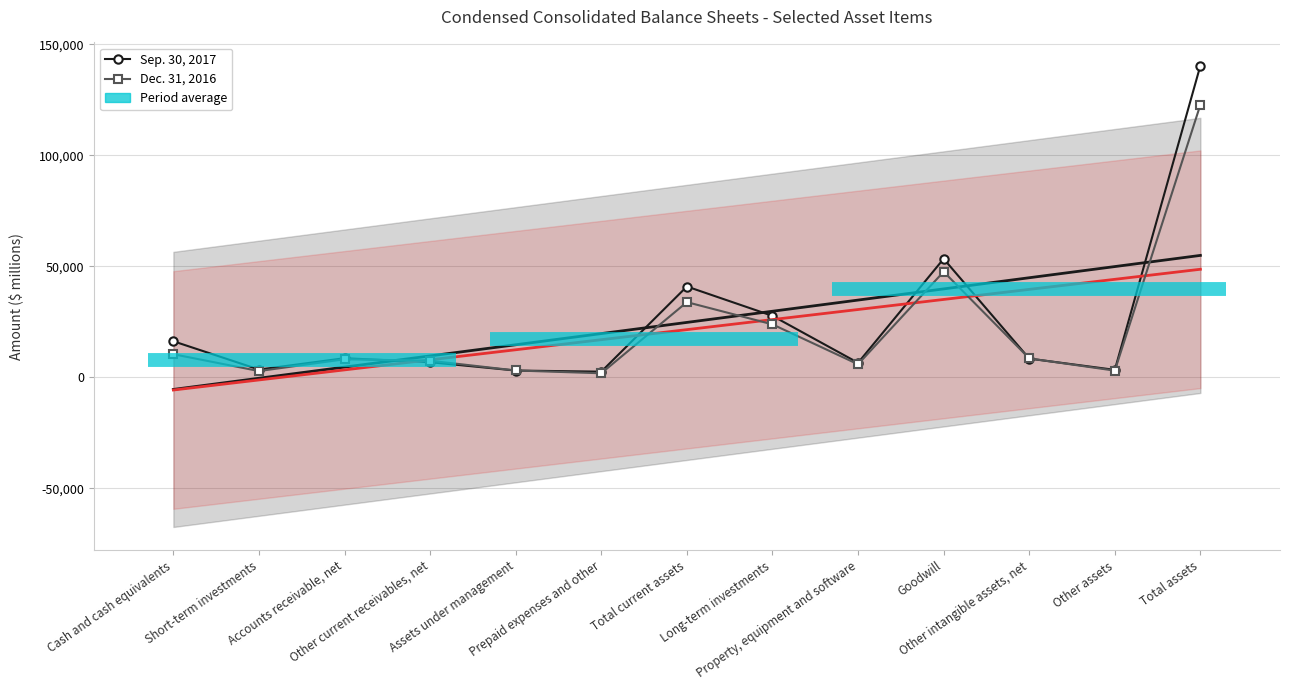

Rank the series at Cash and cash equivalents from highest to lowest value.

Sep. 30, 2017, Dec. 31, 2016